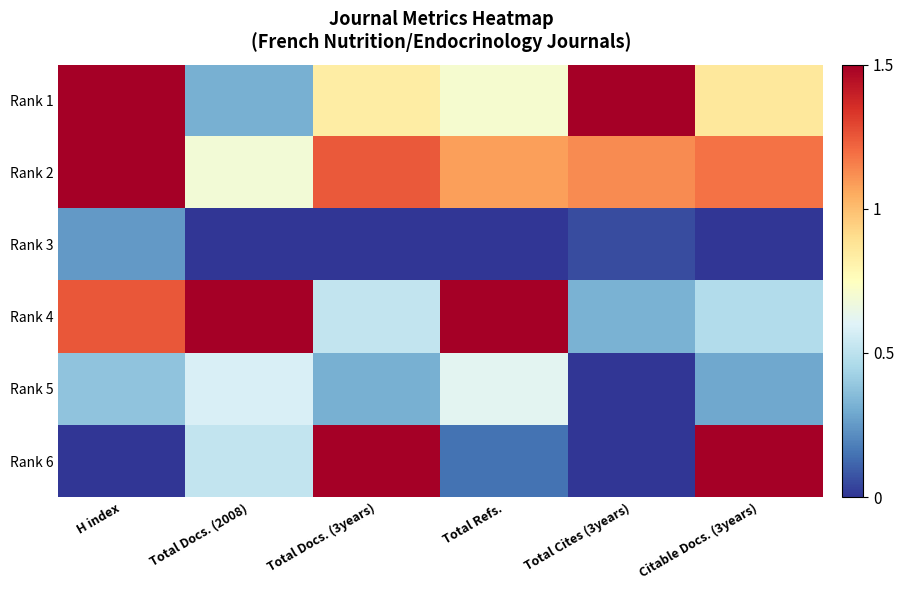

At which category is the sum across all series the highest?

H index